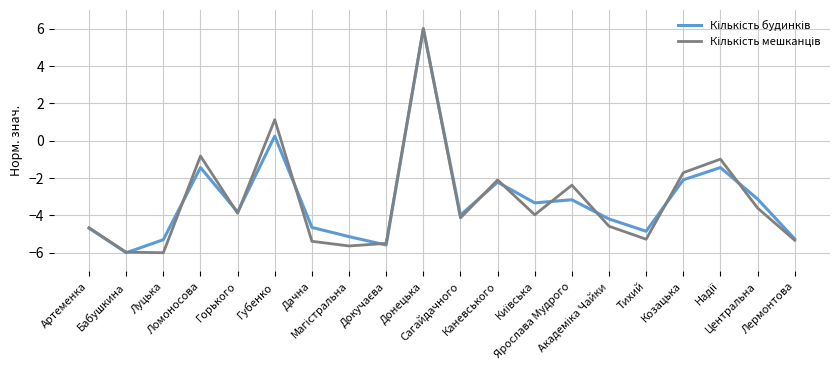

What is the maximum value shown in the chart?

6.0